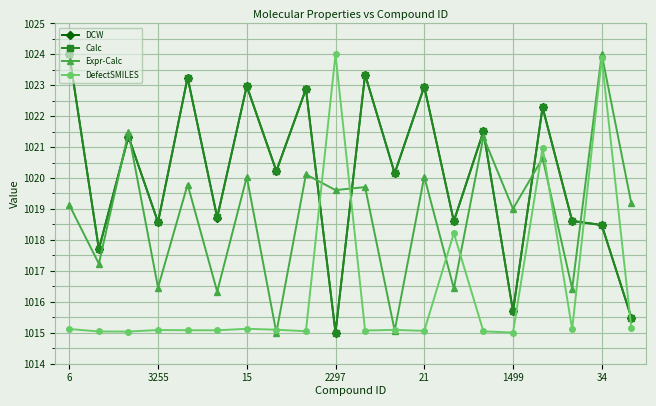

True or false: Calc and Expr-Calc intersect in this chart.

True